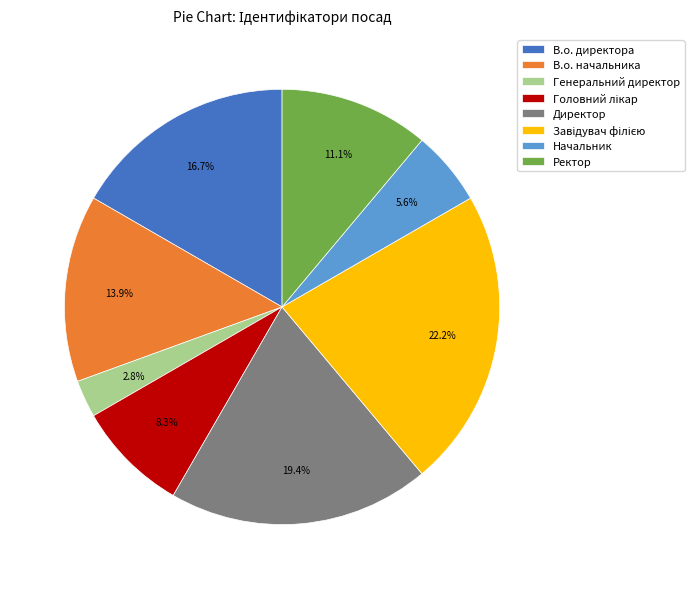

What is the ratio of the value at В.о. начальника to the value at Директор?

0.7